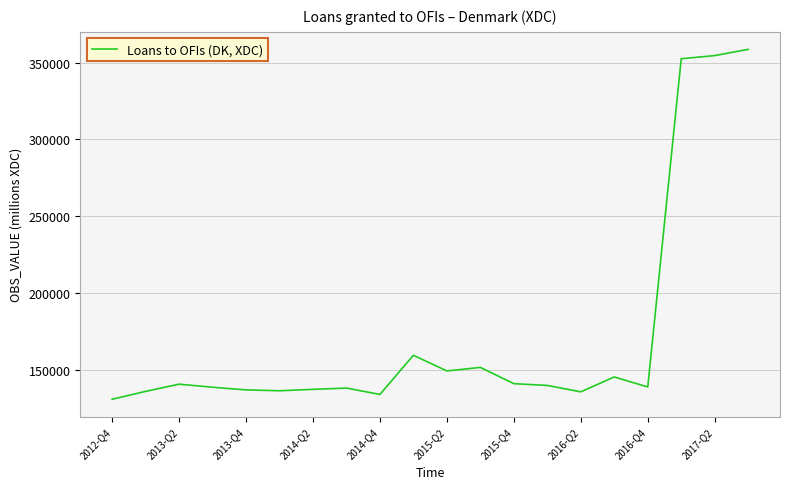

What is the greatest value displayed?

358584